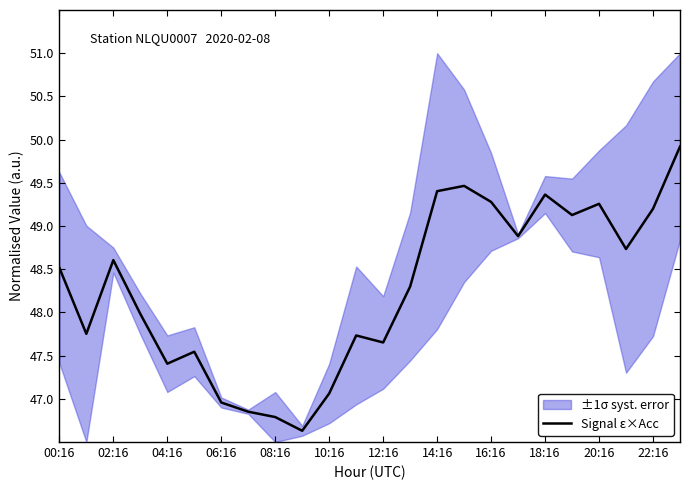

Reading right to left, list all the values displayed in this chart.

49.9	49.2	48.7	49.3	49.1	49.4	48.9	49.3	49.5	49.4	48.3	47.7	47.7	47.1	46.6	46.8	46.9	47.0	47.5	47.4	48.0	48.6	47.8	48.5